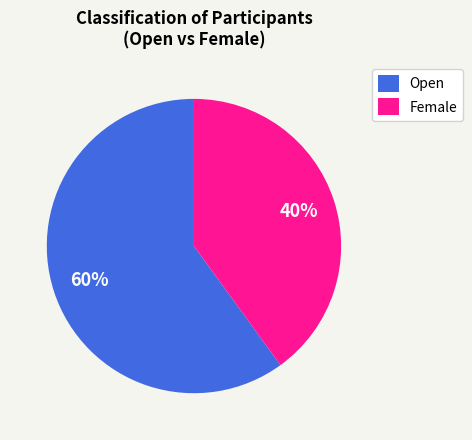

To the nearest percent, what is the average slice percentage?

50%